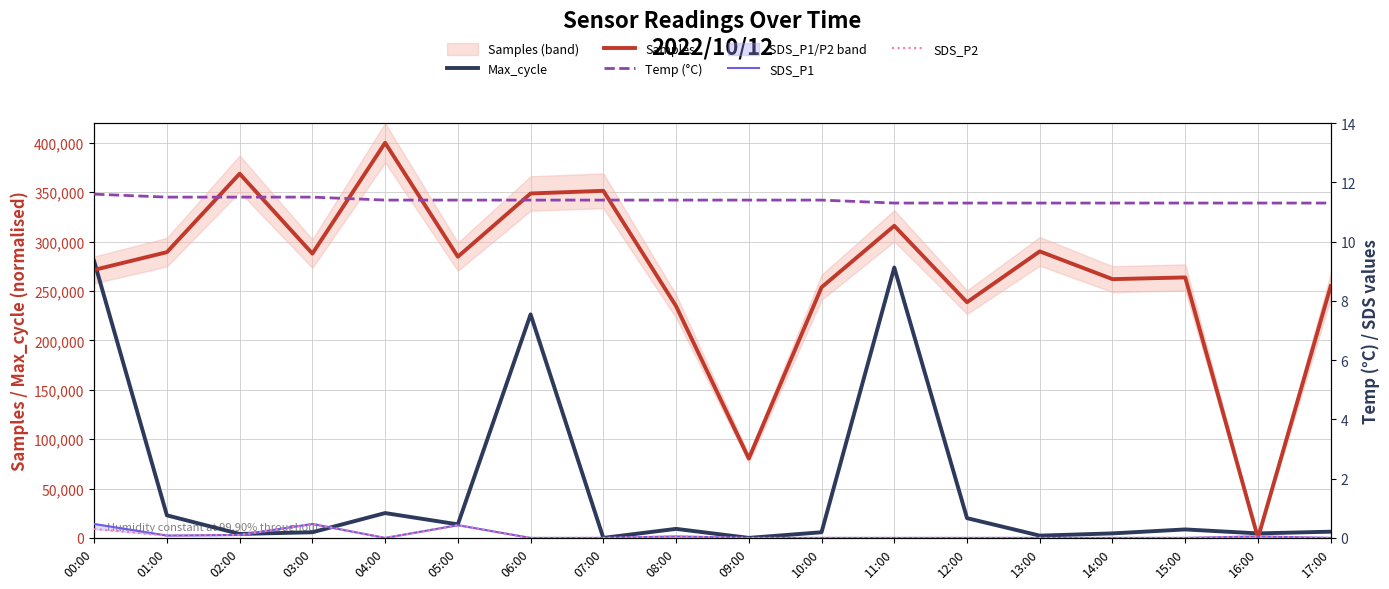

How many data points does each series have?

18